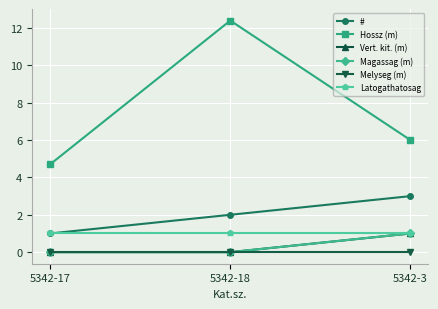

What is the approximate value of # at 5342-17?

1.0